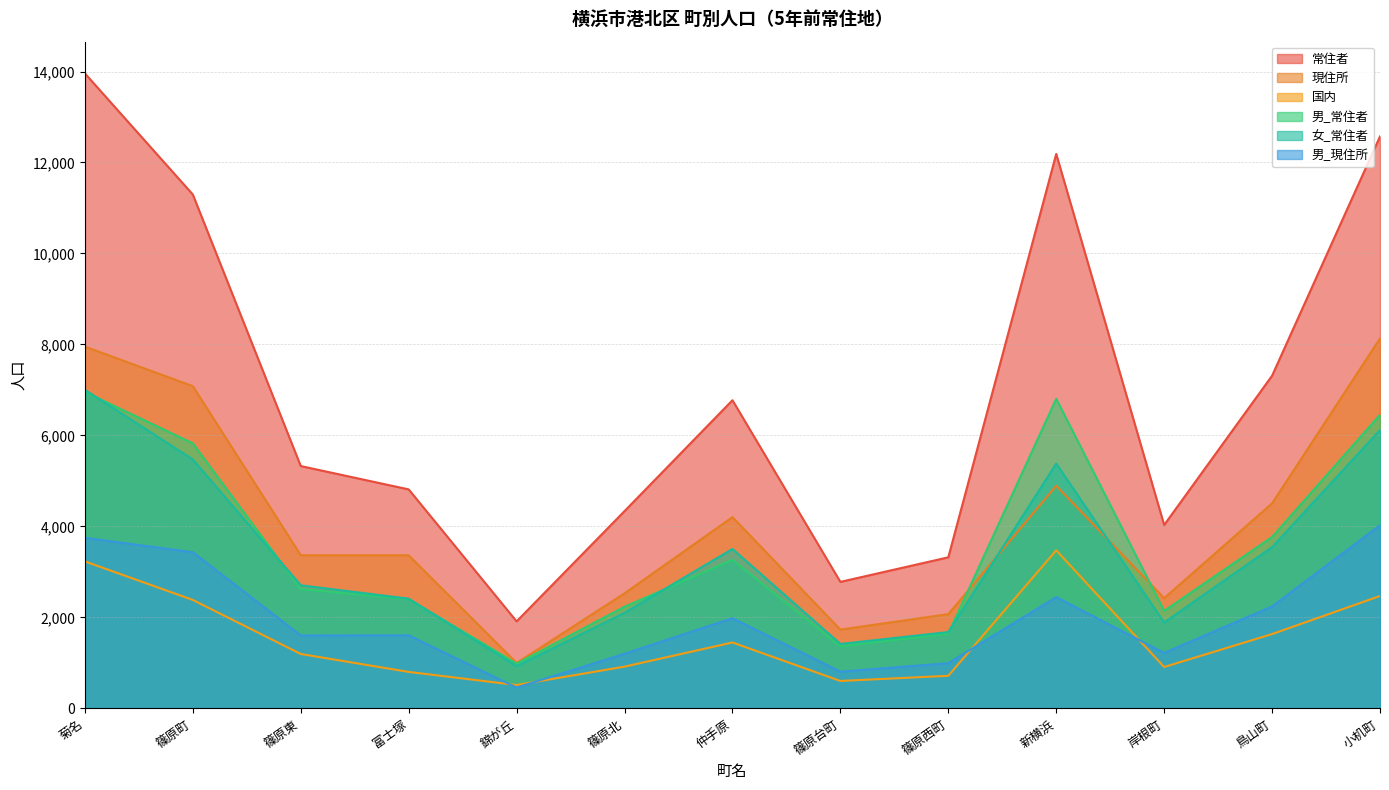

What is the sum of all 常住者 values?

90627